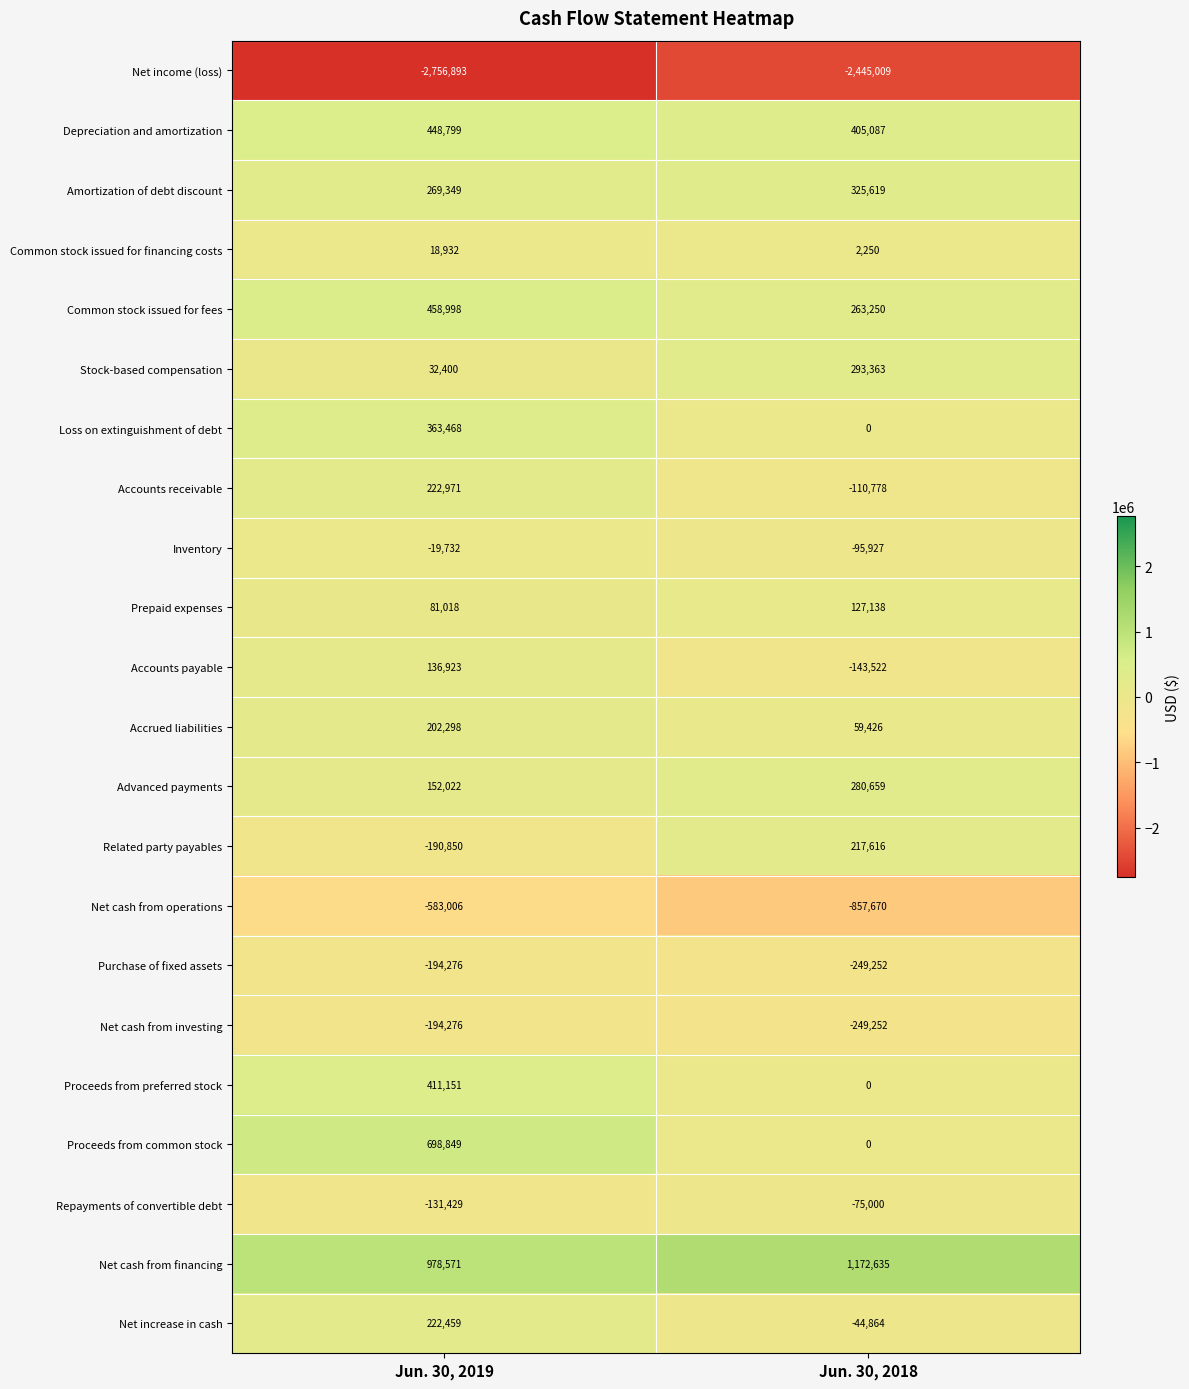

What is the total value across all series at Jun. 30, 2019?

627746